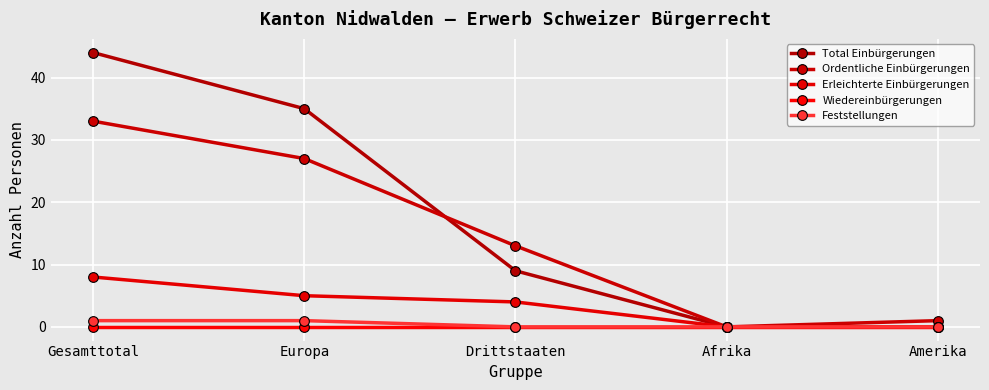

How many series are shown in this chart?

5